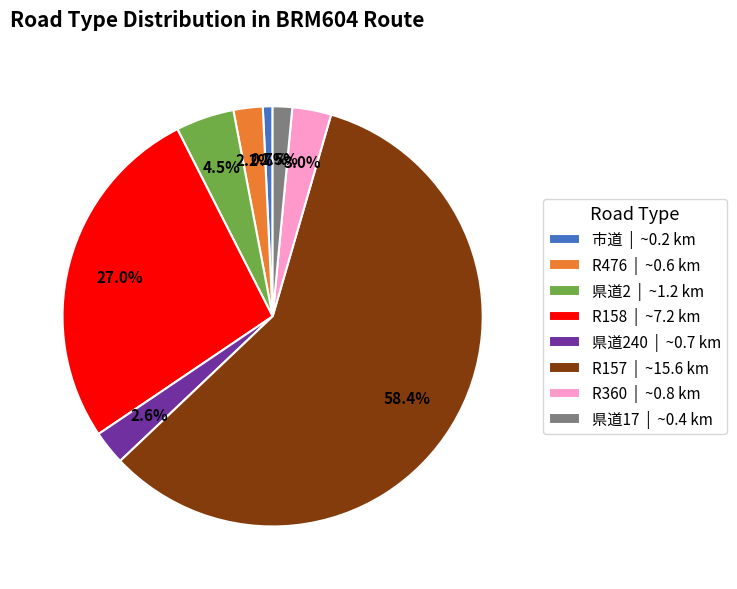

Which has a higher value, 県道240 | ~0.7 km or R157 | ~15.6 km?

R157 | ~15.6 km